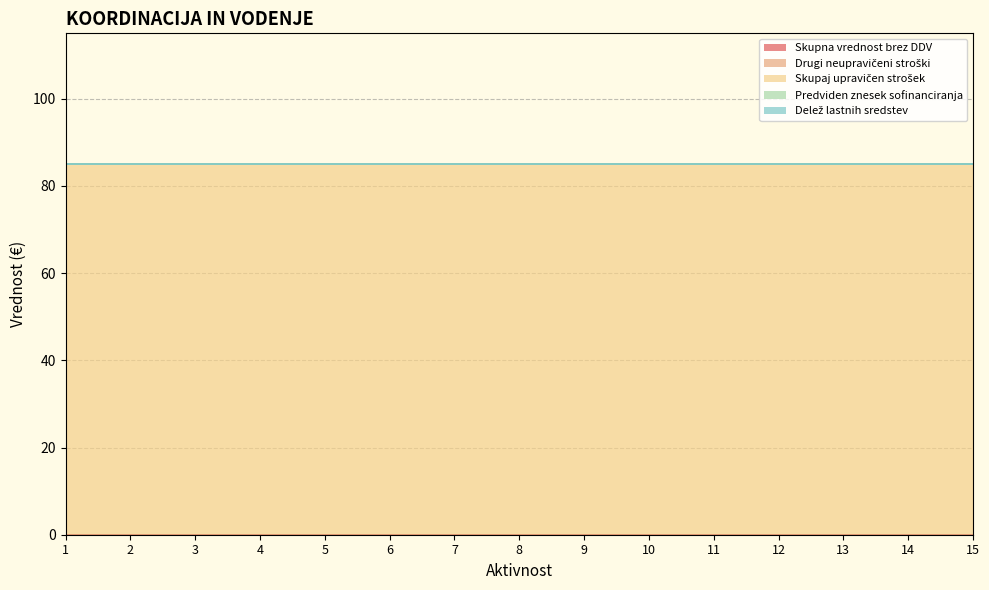

At which category is the sum across all series the highest?

1